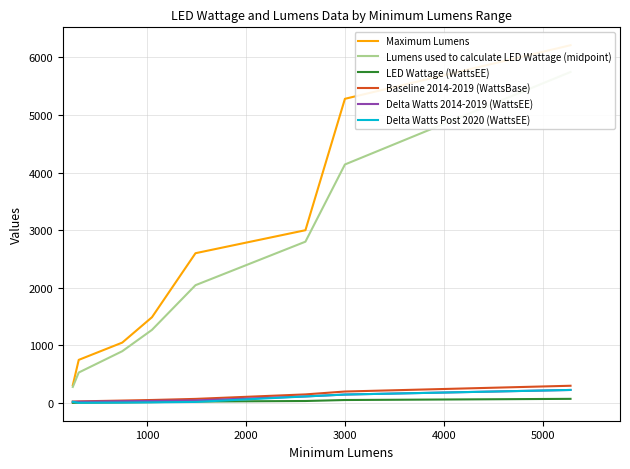

How many distinct data groups are displayed?

6